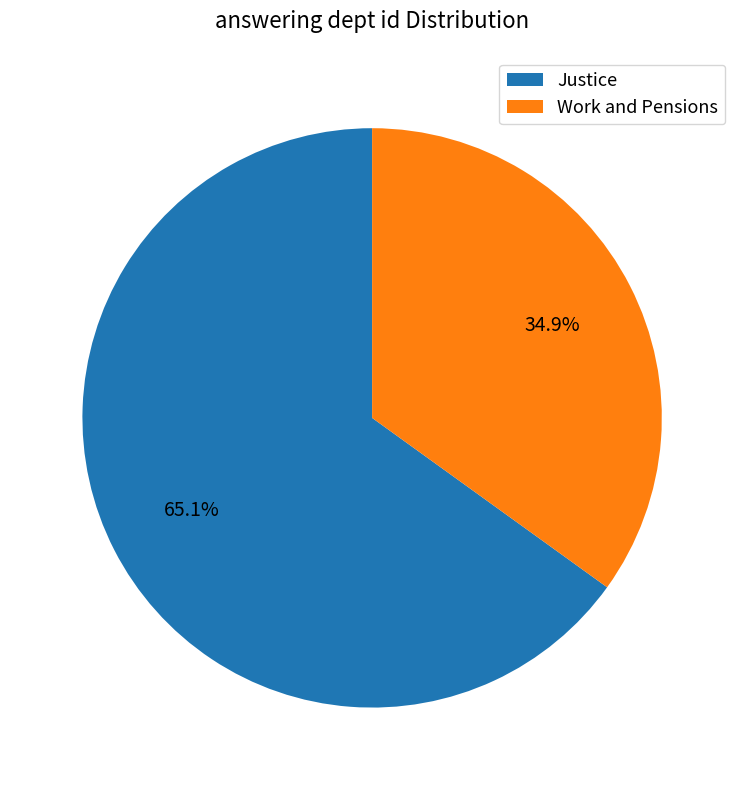

True or false: Work and Pensions accounts for 35% of the total.

True